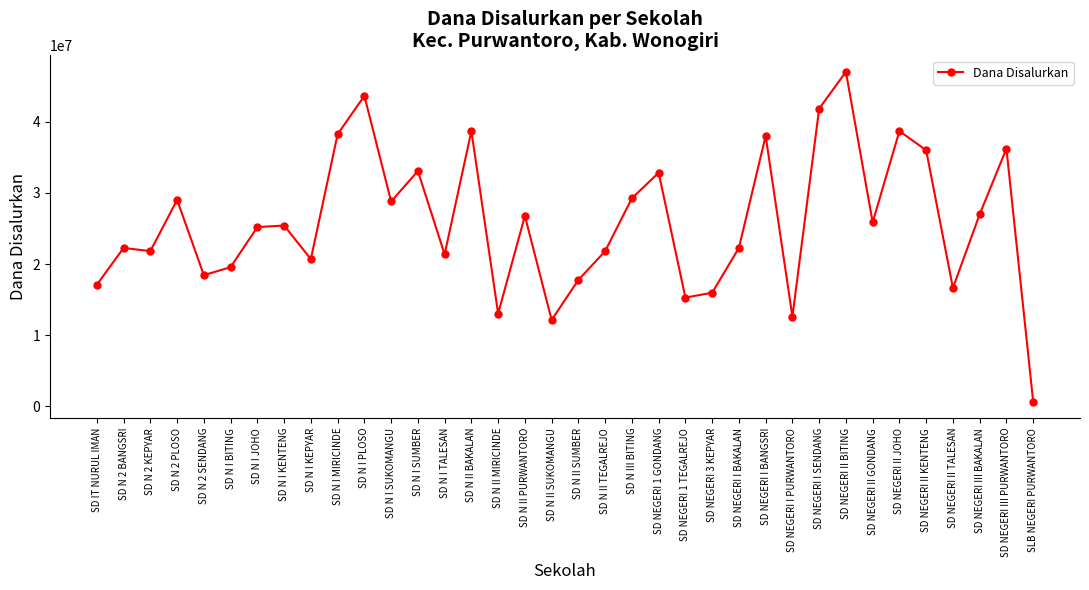

What is the label of the 23rd point from the left?

SD NEGERI 1 TEGALREJO